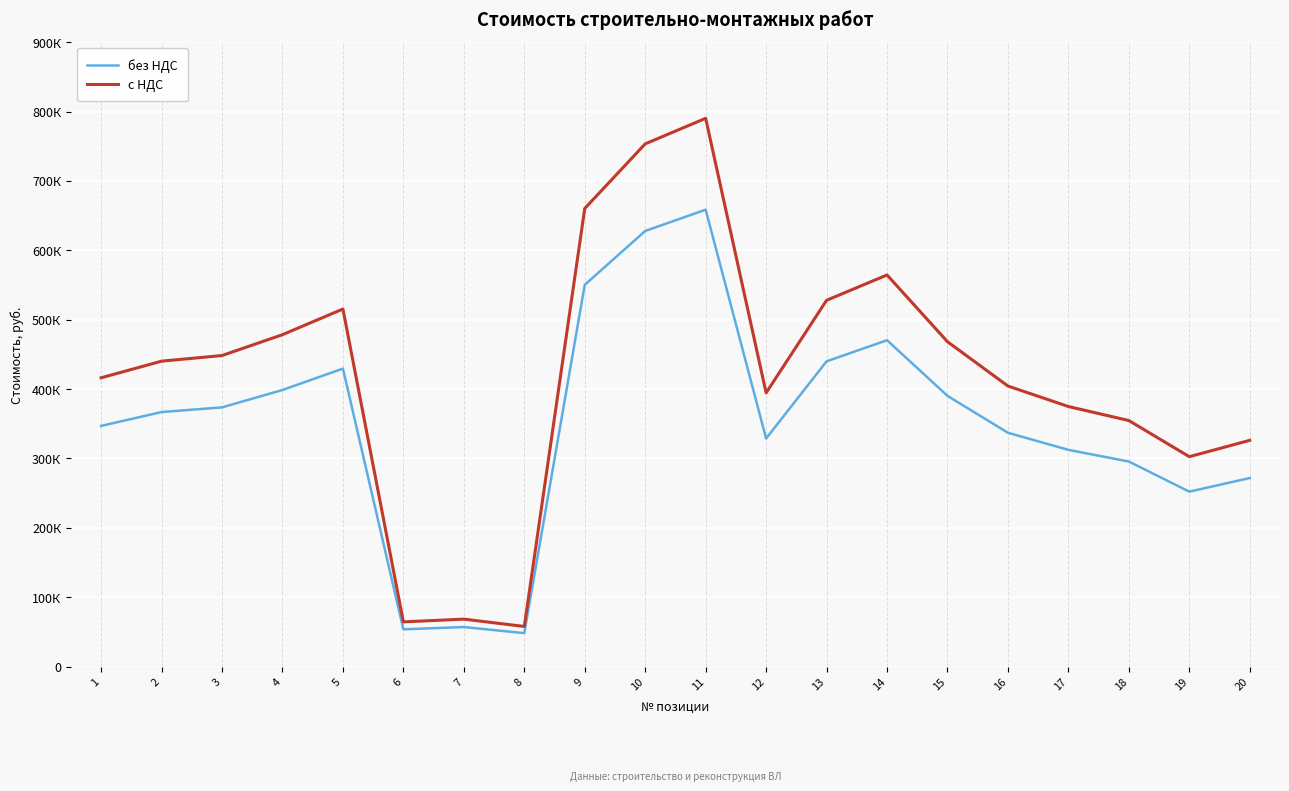

True or false: с НДС and без НДС cross at least once.

False